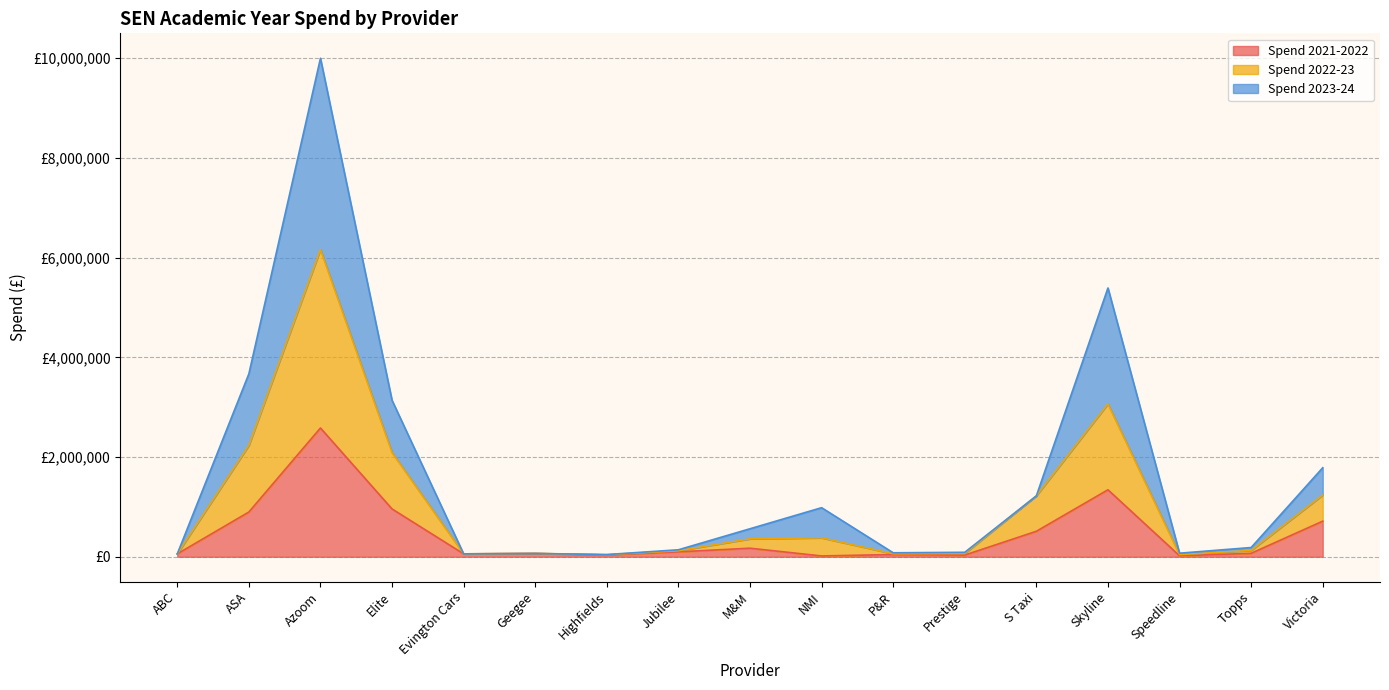

At how many categories does at least one series exceed 5606063?

1